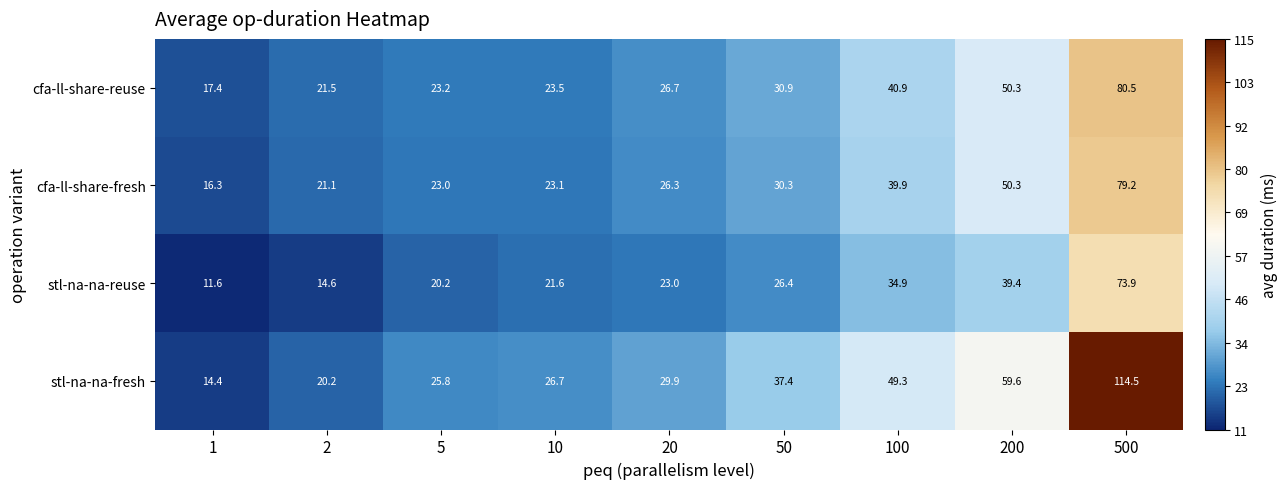

What is the sum of all stl-na-na-fresh values?

377.8